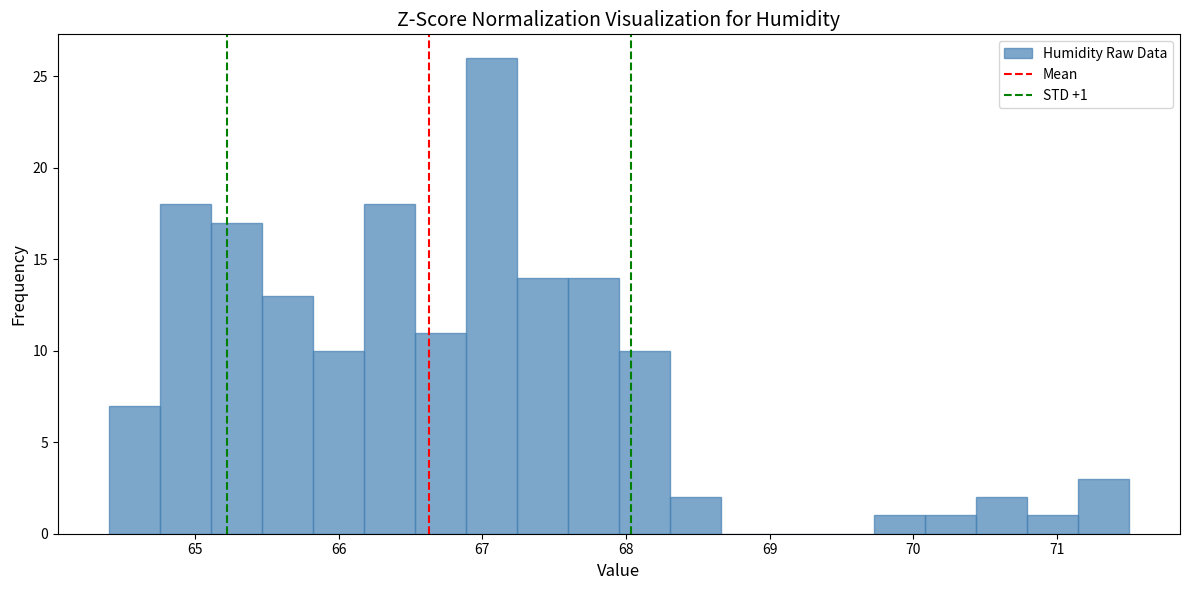

Read against the x-axis, roughly where is the centre of the tallest bar?

67.1